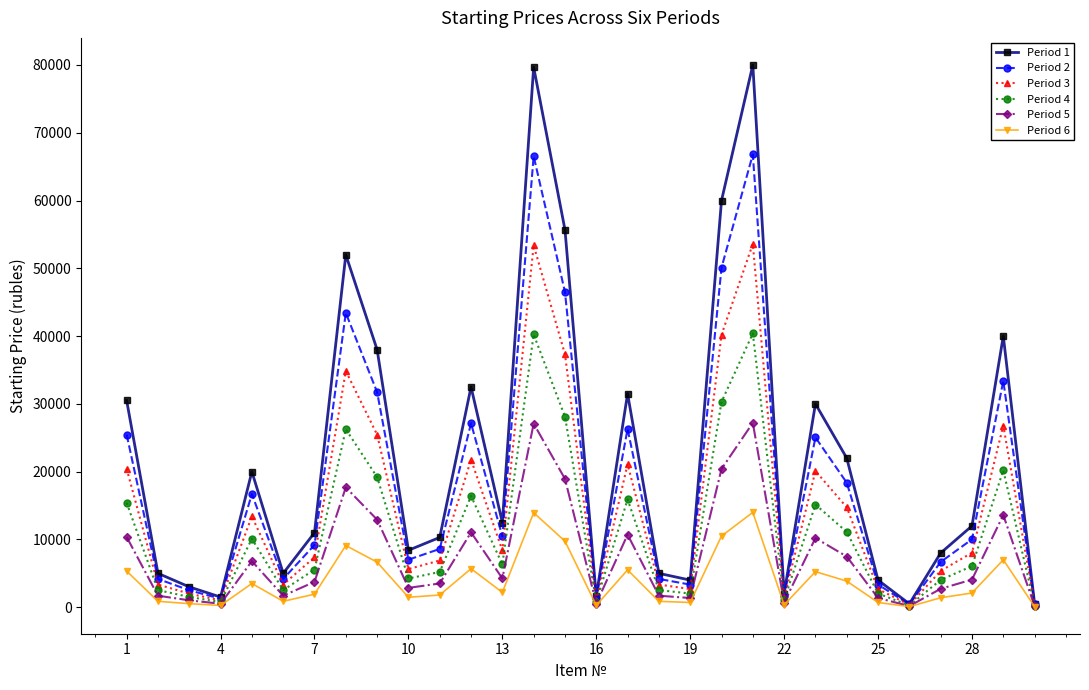

List the series in order of their overall mean, lowest first.

Period 6, Period 5, Period 4, Period 3, Period 2, Period 1